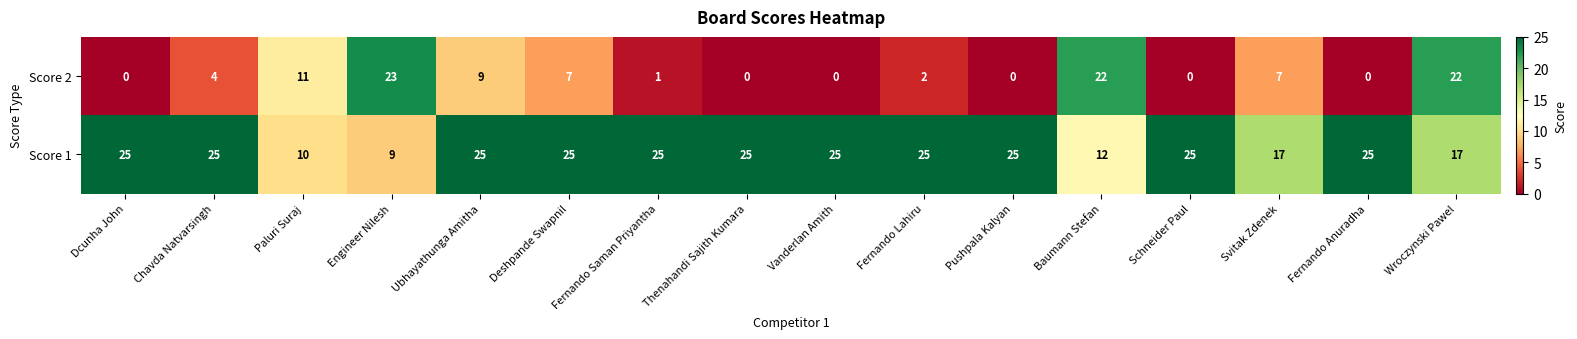

What is the total value across all series at Baumann Stefan?

34